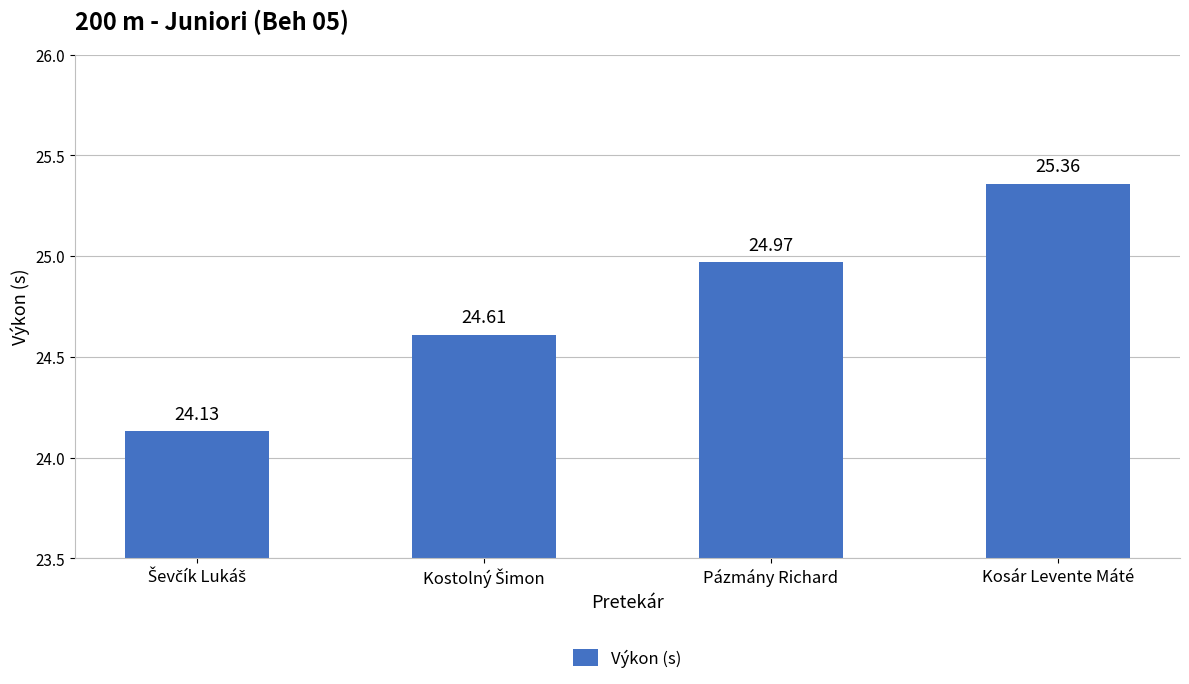

What position from the left is Pázmány Richard?

3